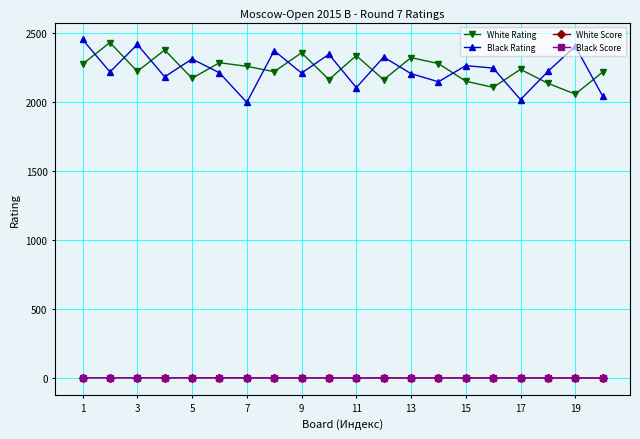

What is the smallest value displayed?

3.5